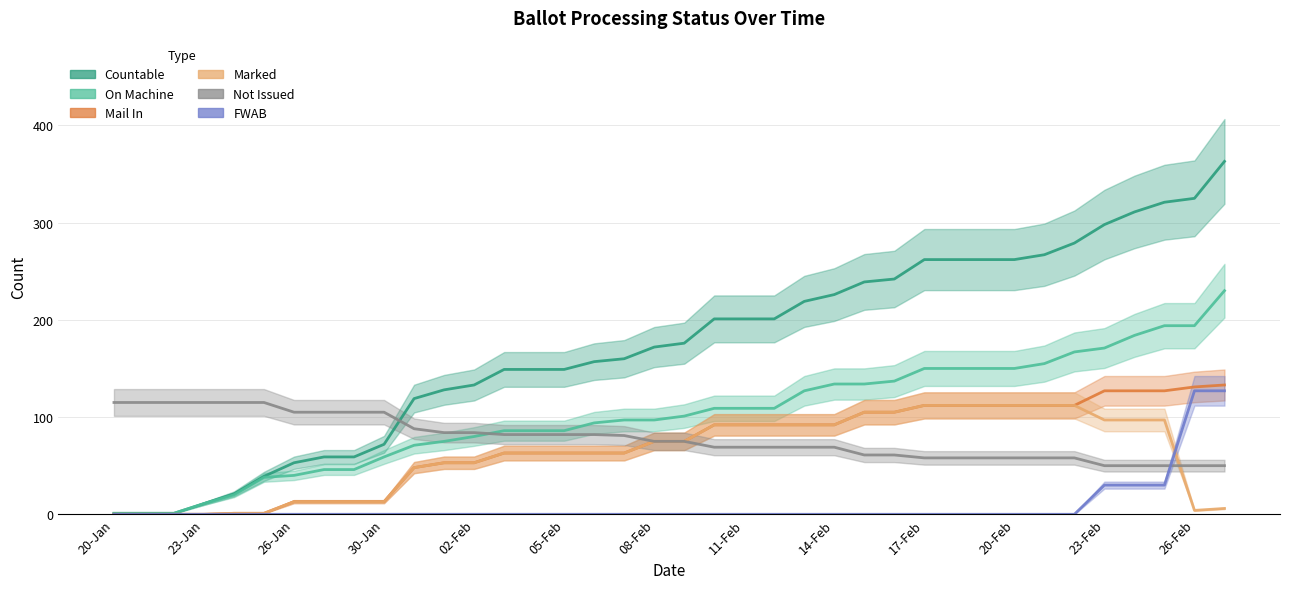

What is the total value across all series at 24-Jan?

158